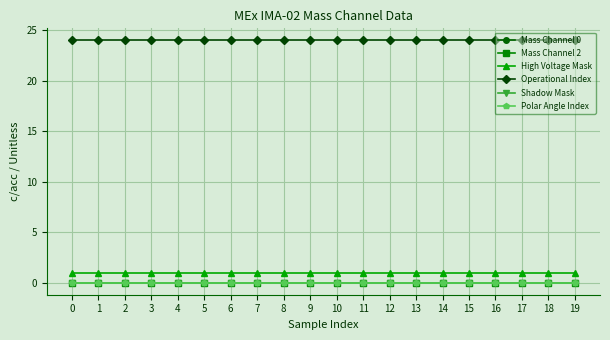

True or false: Polar Angle Index and Shadow Mask cross at least once.

False